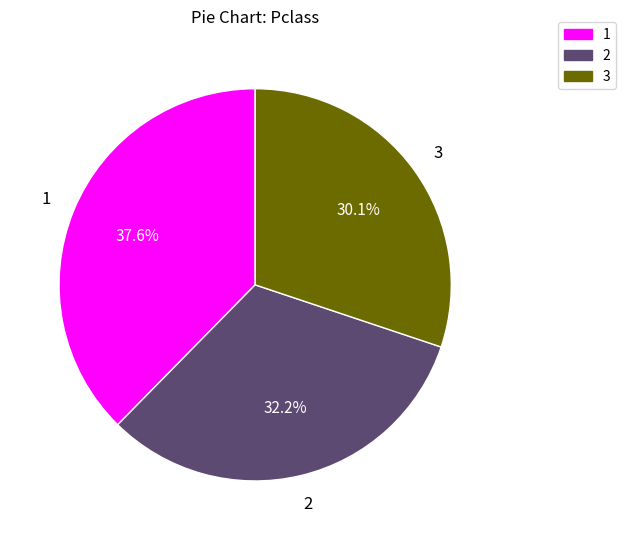

Does any single category account for the majority?

No